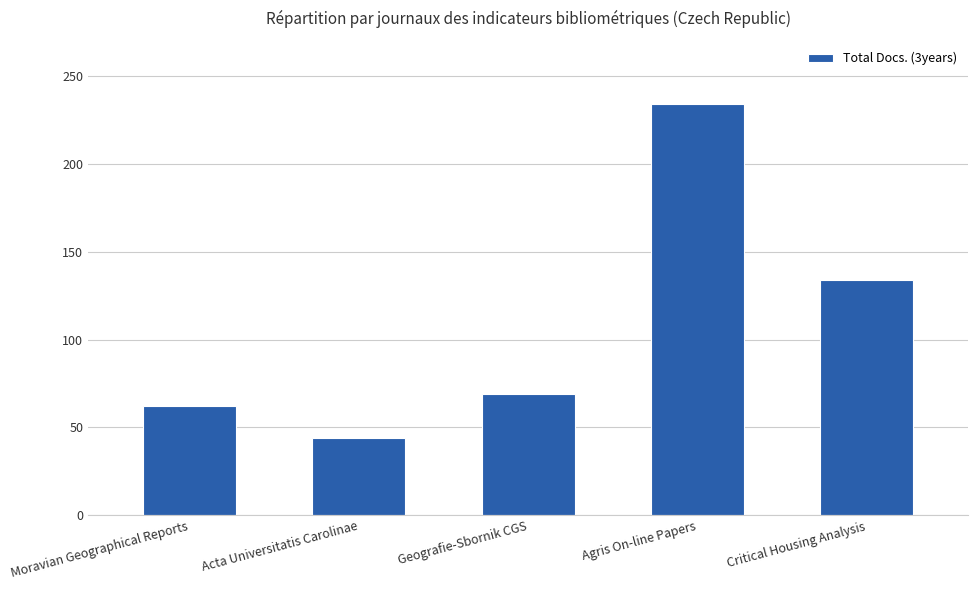

List the labels in order of value, largest first.

Agris On-line Papers, Critical Housing Analysis, Geografie-Sbornik CGS, Moravian Geographical Reports, Acta Universitatis Carolinae